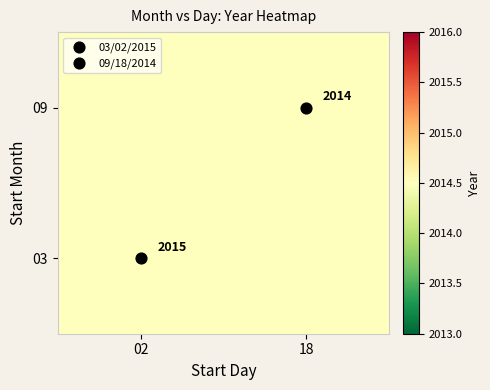

How many categories are shown in the chart?

20